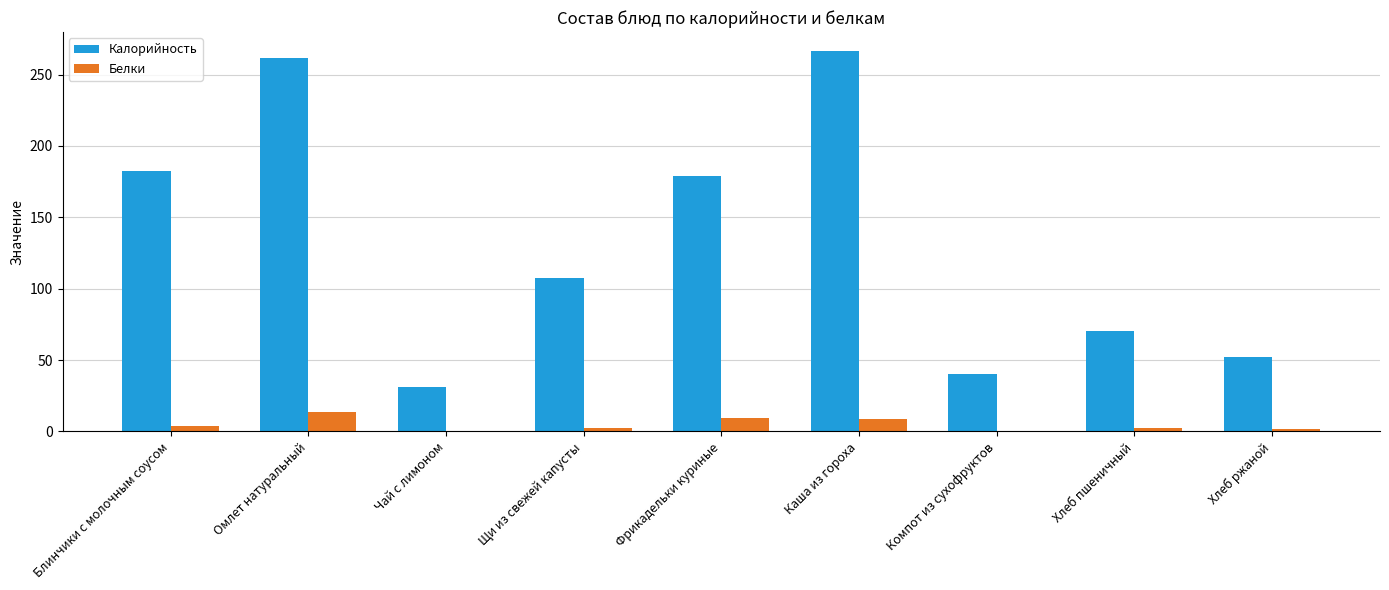

What is the sum of the Калорийность values at Чай с лимоном and Каша из гороха?

297.3